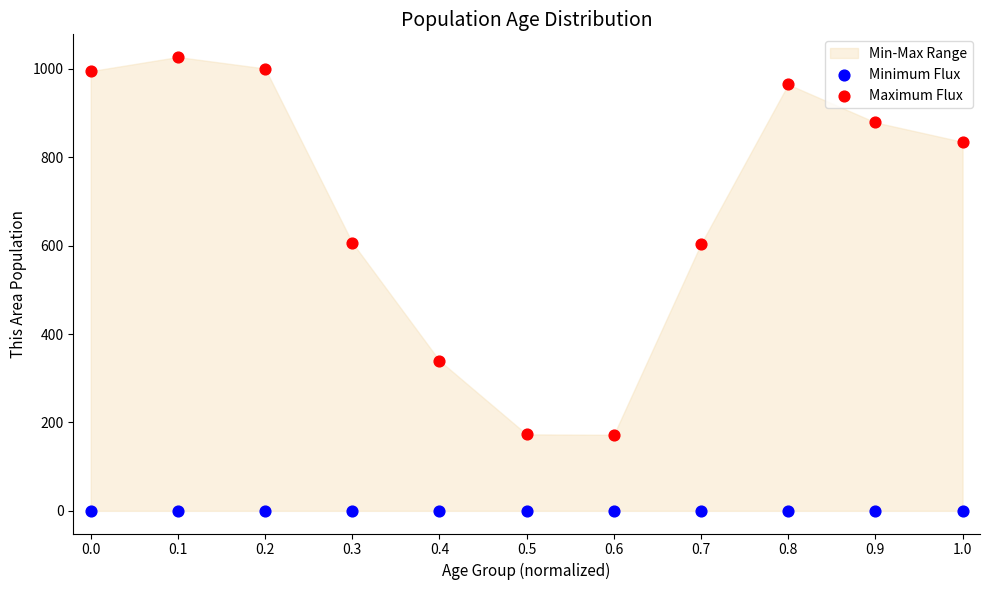

Which series reaches the minimum Y coordinate?

Minimum Flux